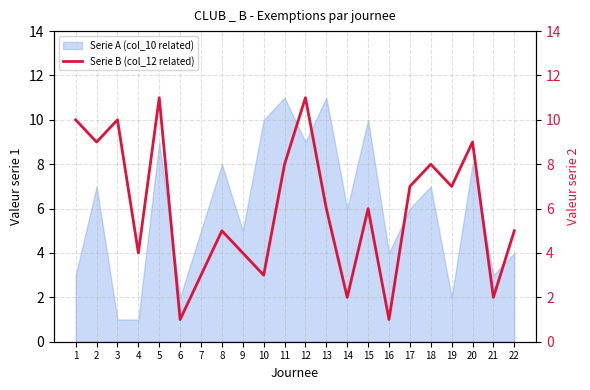

List the labels in order of value, largest first.

5, 12, 1, 3, 2, 20, 11, 18, 17, 19, 13, 15, 8, 22, 4, 9, 7, 10, 14, 21, 6, 16